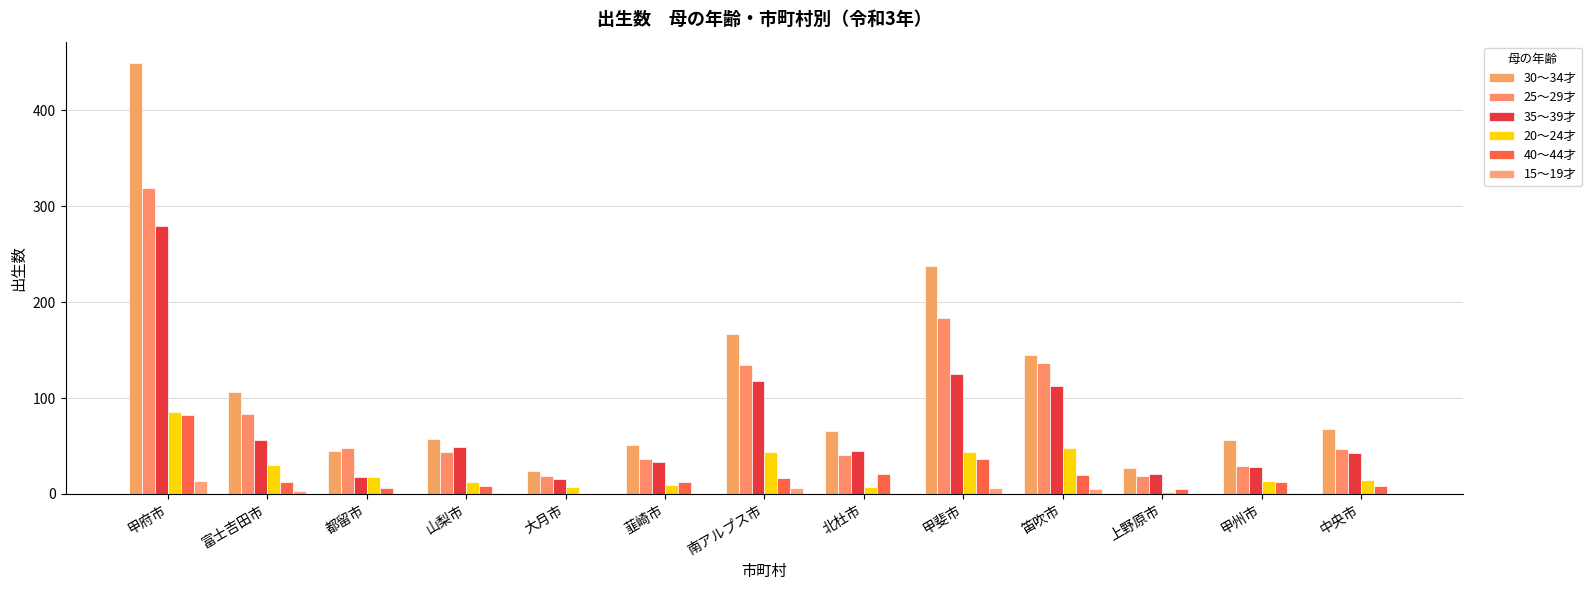

Are the bars horizontal?

No